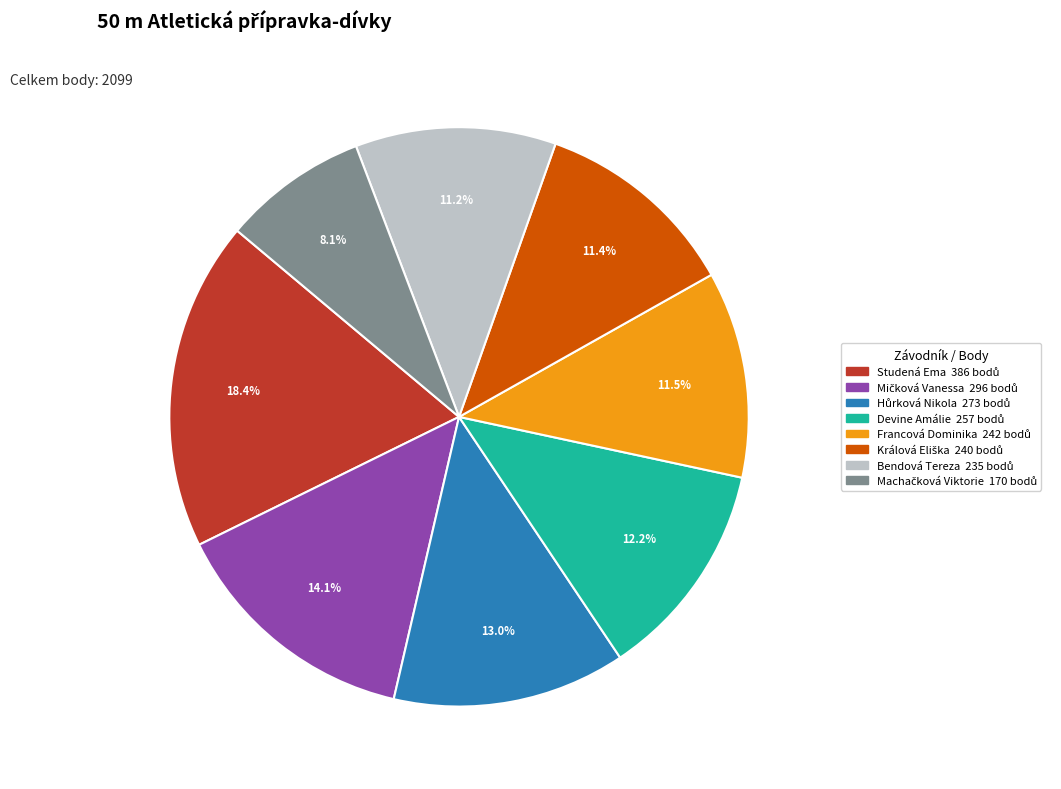

Do Francová Dominika and Bendová Tereza together represent more than half of the pie?

No